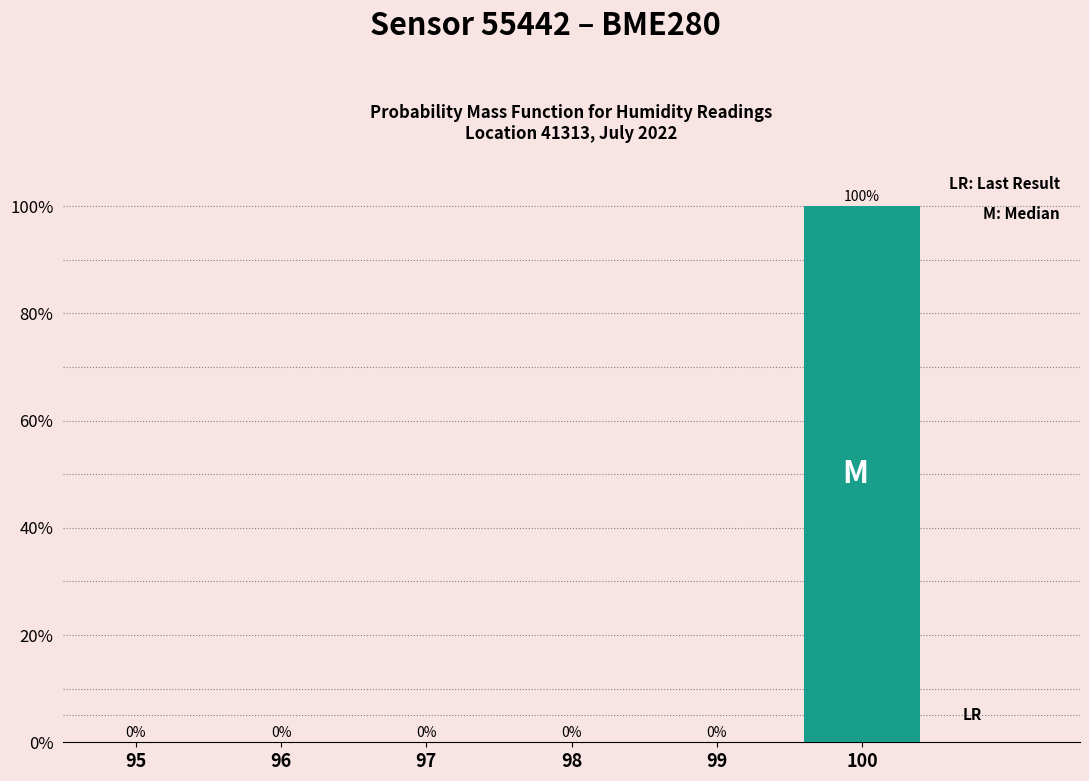

Reading left to right, what are all the values shown in this chart?

95=0	96=0	97=0	98=0	99=0	100=100